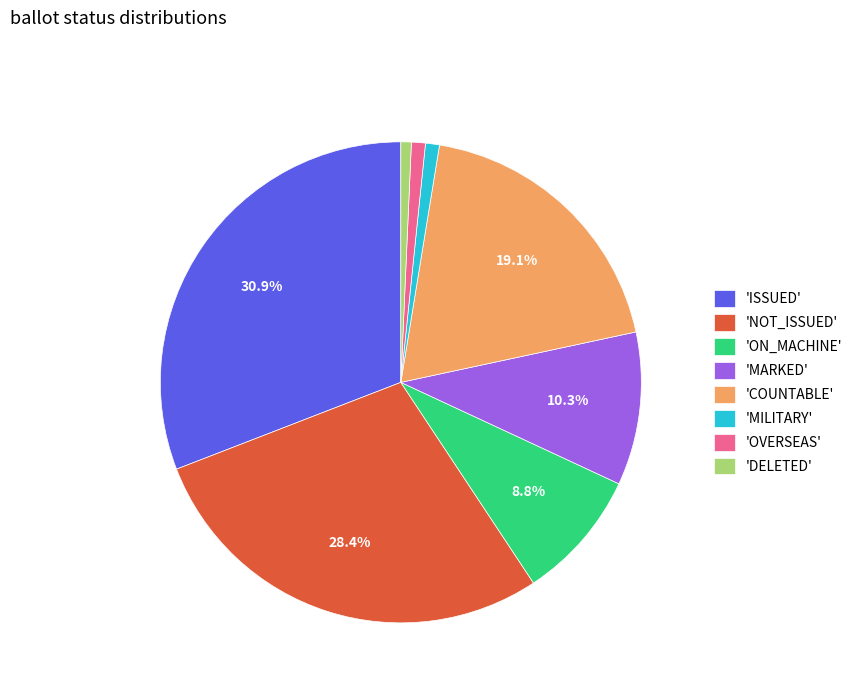

What is the largest slice in the pie chart?

'ISSUED'